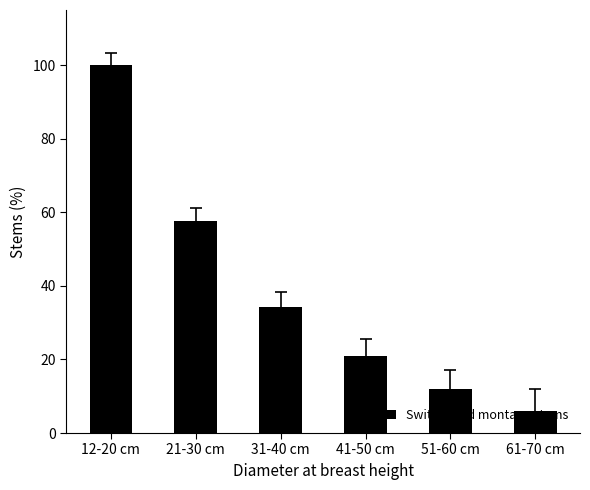

Rank the categories by value from highest to lowest.

12-20 cm, 21-30 cm, 31-40 cm, 41-50 cm, 51-60 cm, 61-70 cm